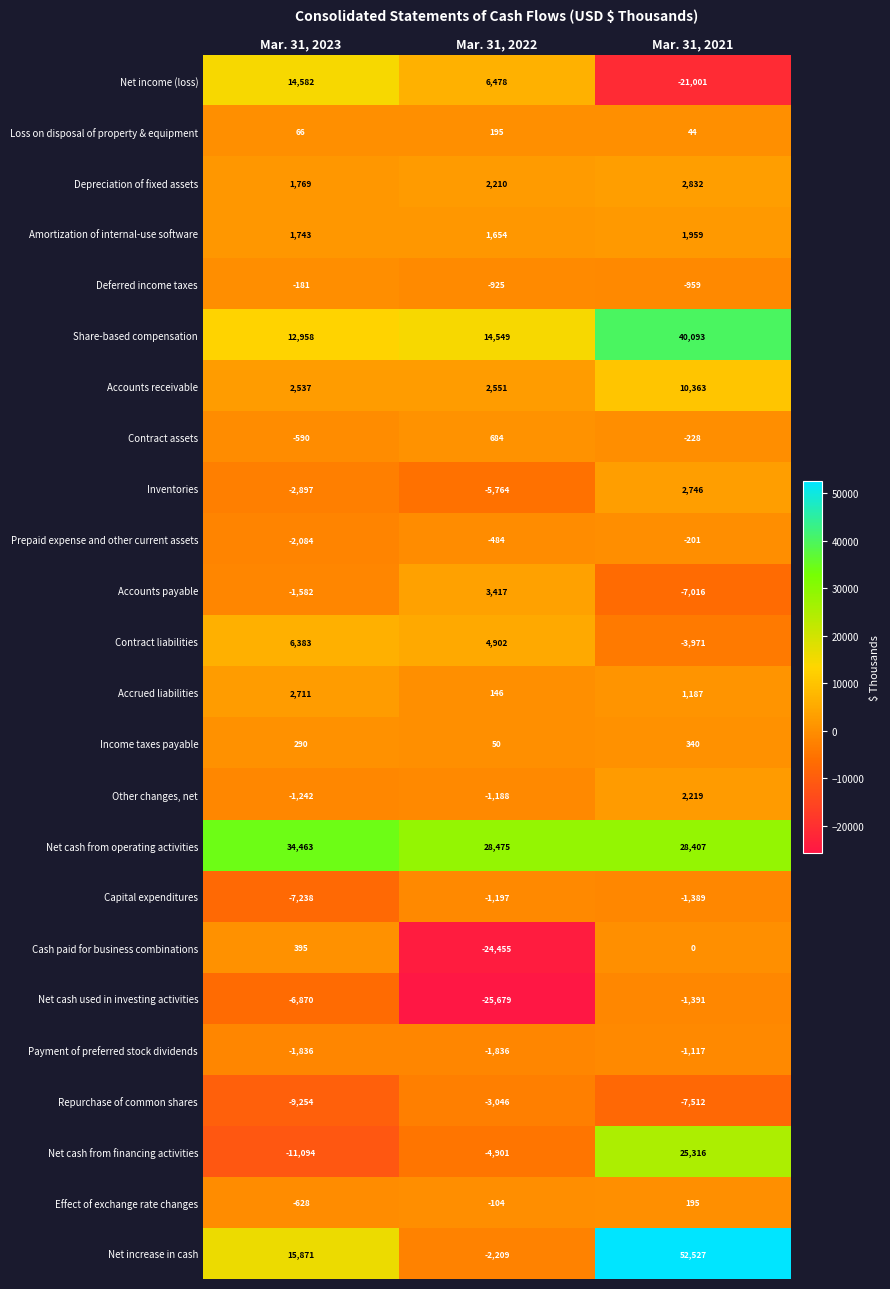

How many data points in Capital expenditures are above -1389?

1